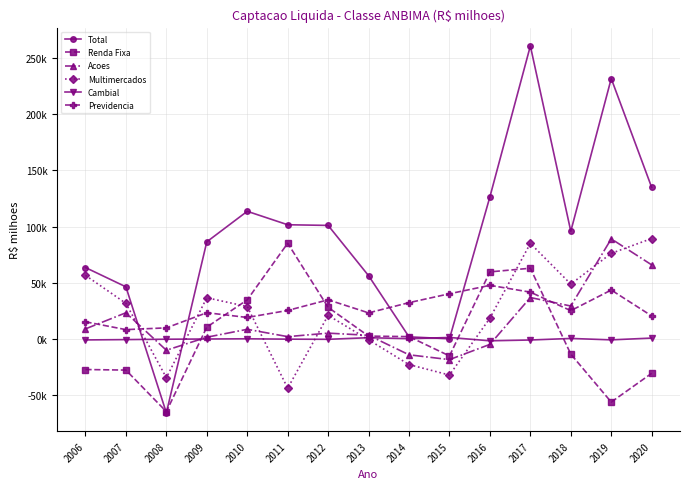

True or false: Total has a value of 86464.5 at 2009.

True